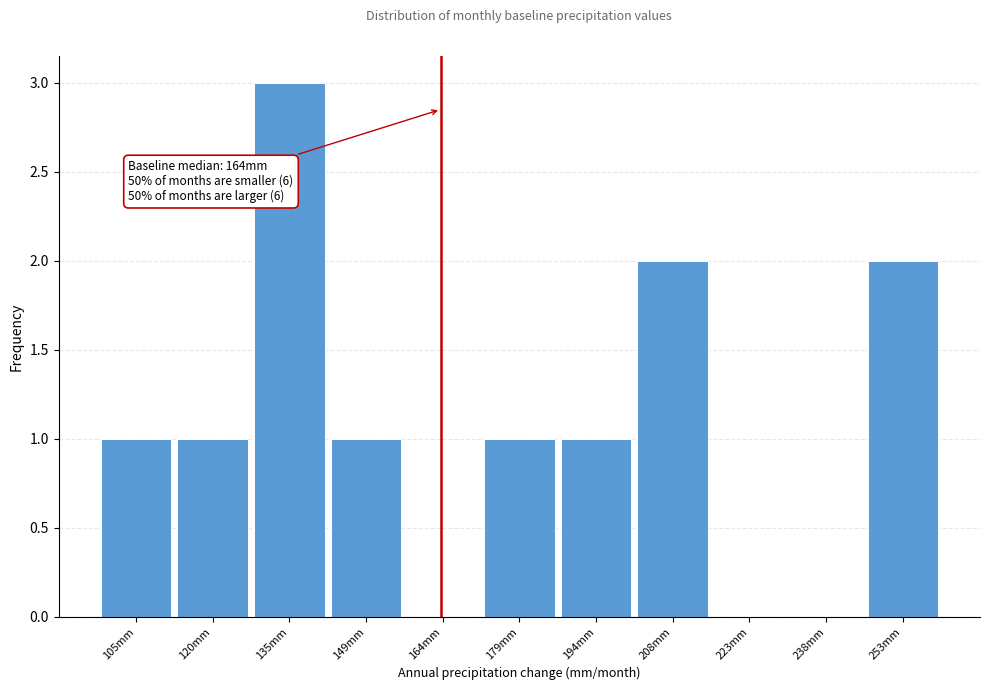

Over which range of the x-axis is the bar tallest?

128 to 142